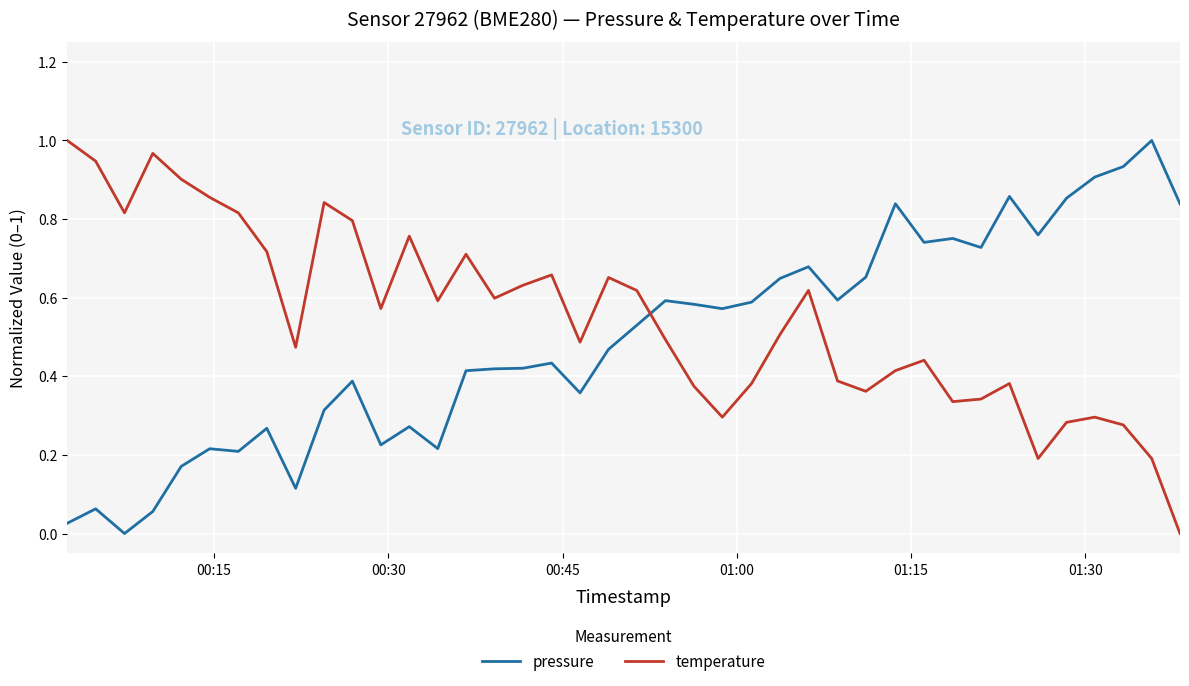

Which series has the largest total across all categories?

temperature